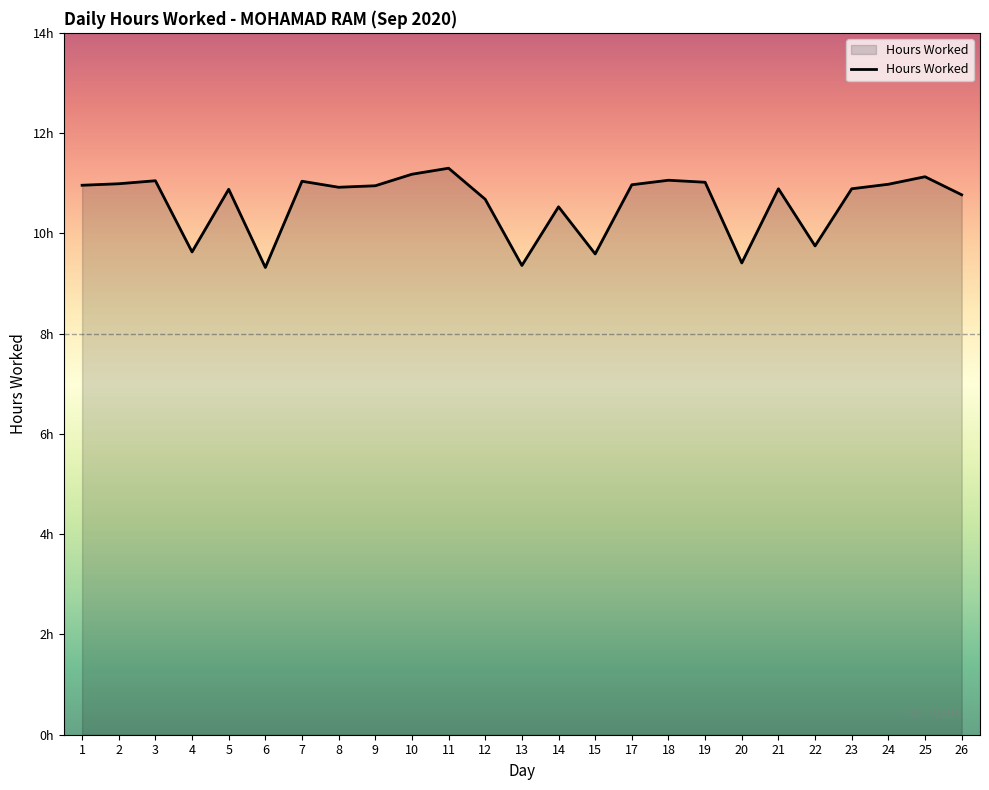

Does the chart have visible grid lines?

No